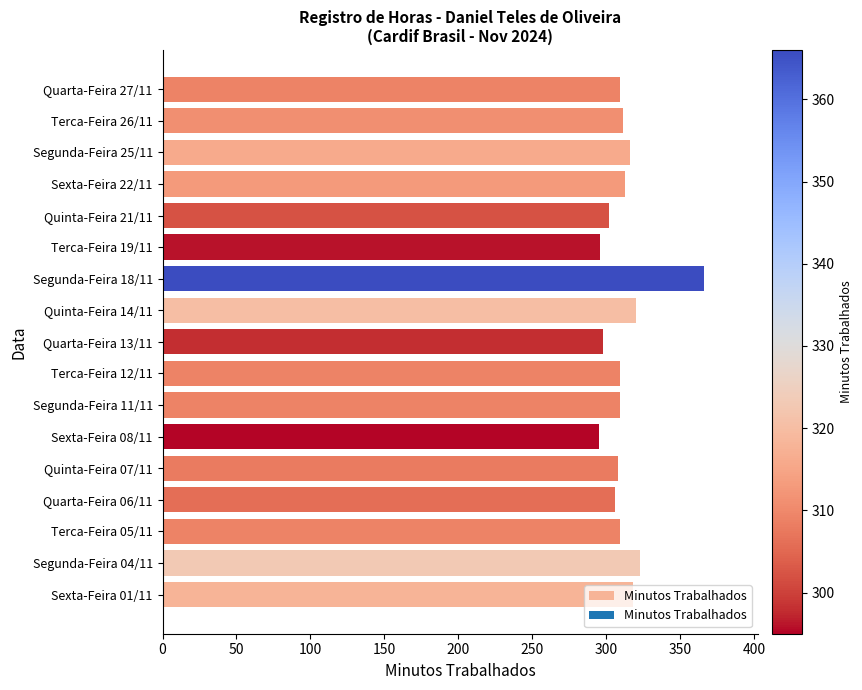

Which category has the highest value across all series?

Segunda-Feira 18/11